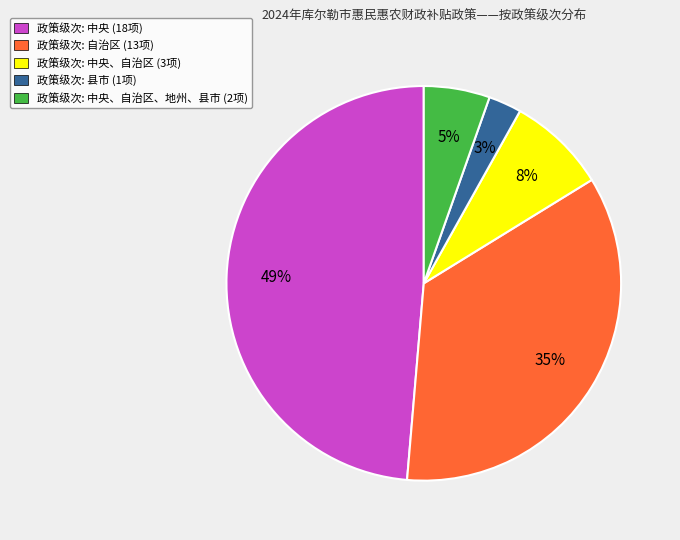

Do 政策级次: 中央 (18项) and 政策级次: 自治区 (13项) together represent more than half of the pie?

Yes